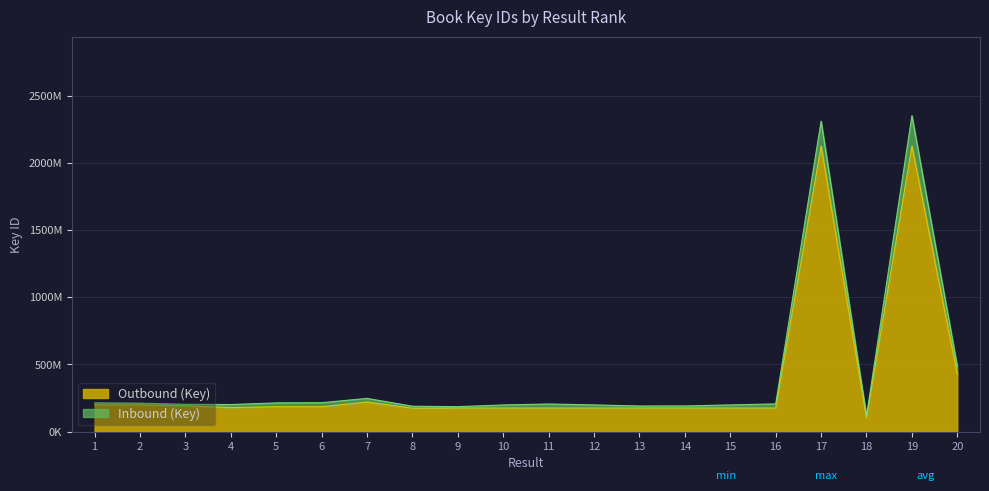

List the labels in order of Inbound (Key) value, largest first.

19, 17, 20, 7, 6, 1, 5, 2, 16, 11, 3, 4, 12, 15, 10, 14, 13, 8, 9, 18